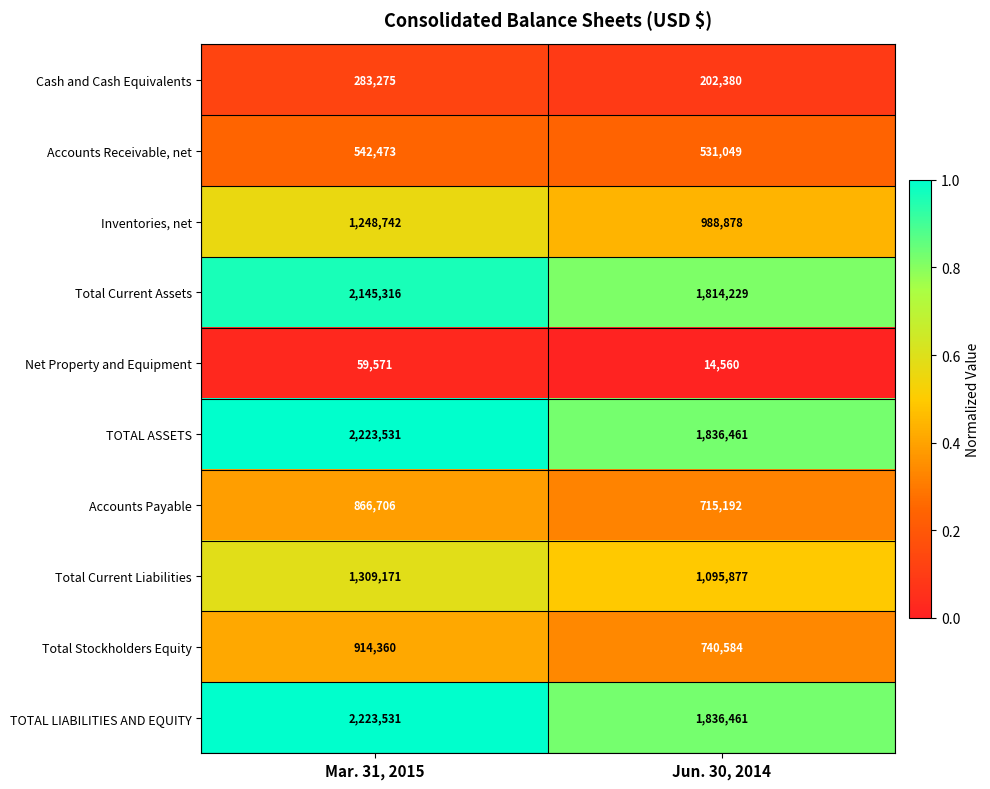

At which category is the sum across all series the highest?

Mar. 31, 2015